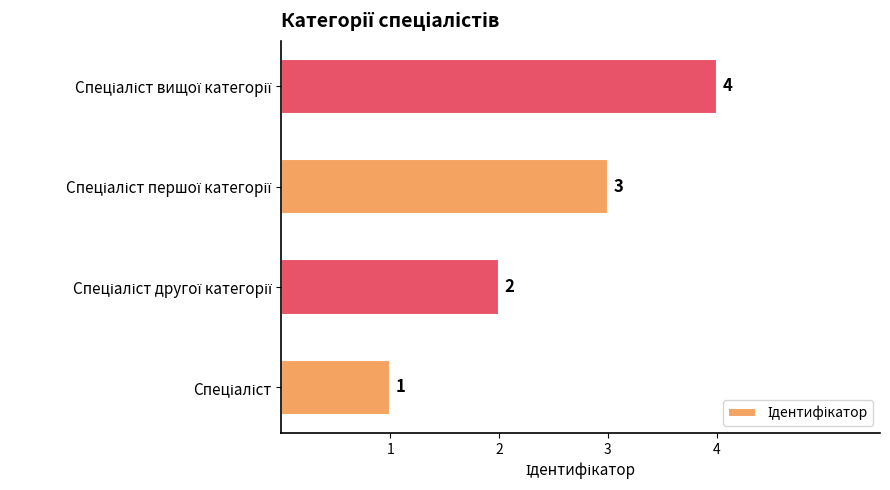

How many values are between 2 and 4?

3